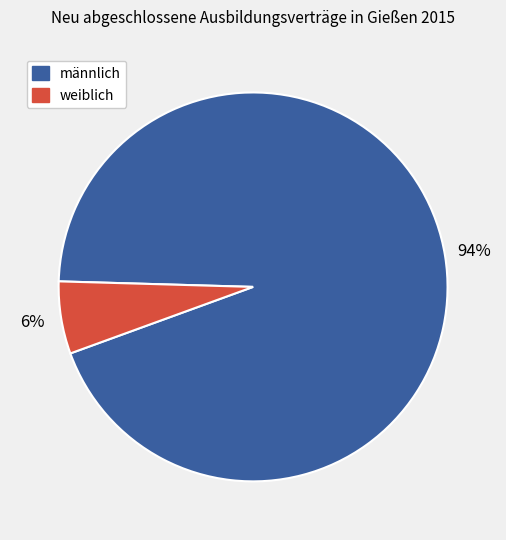

Combined, do weiblich and männlich account for over 50%?

Yes